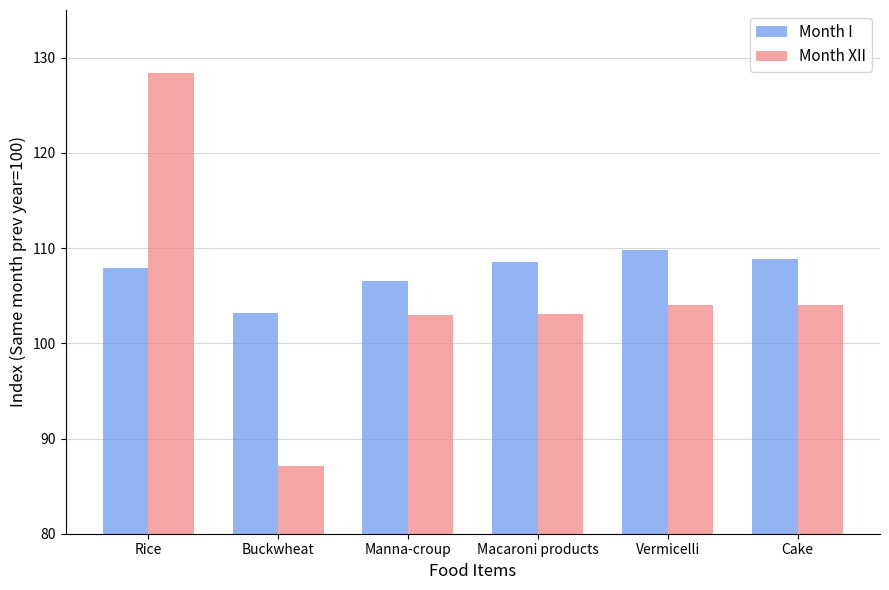

Does the chart contain stacked bars?

No